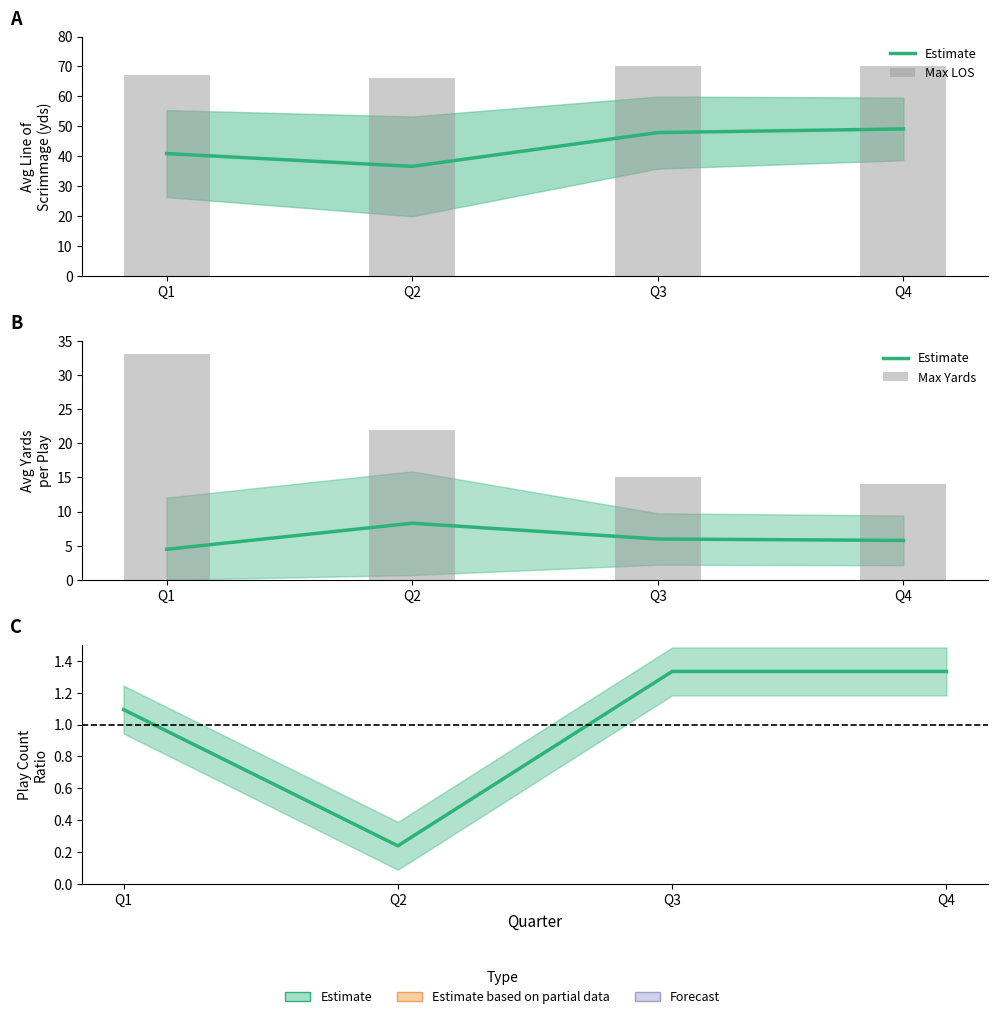

True or false: Estimate has a value of 1.3 at Q4.

True